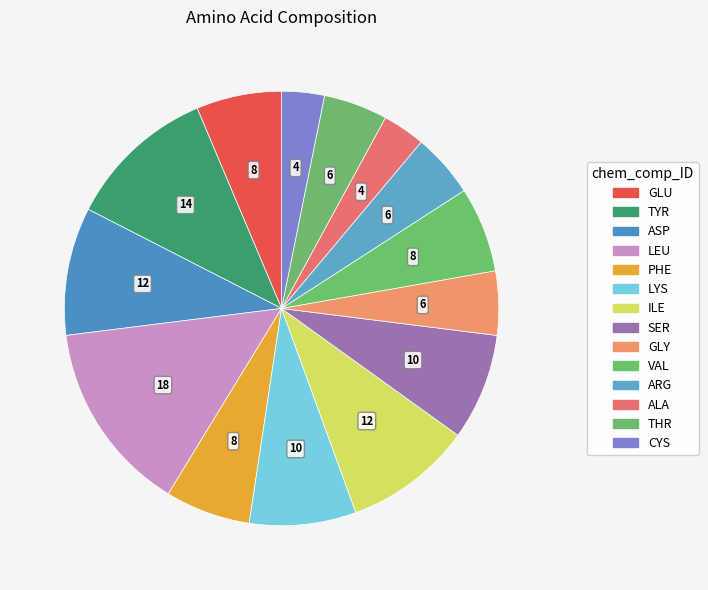

Approximately how many times larger is the value at ARG compared to TYR?

0.4